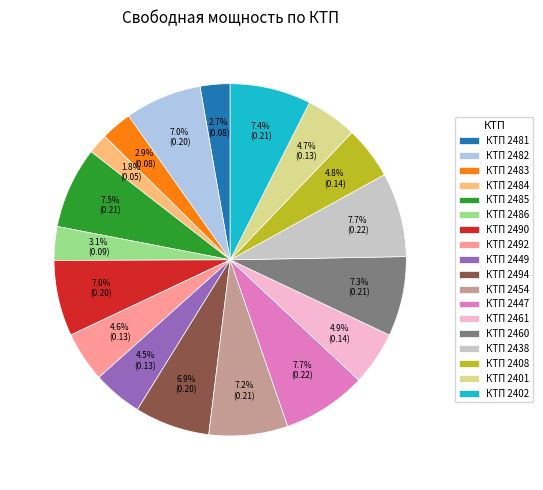

To the nearest percent, what is the difference between the largest and smallest slice percentages?

6%